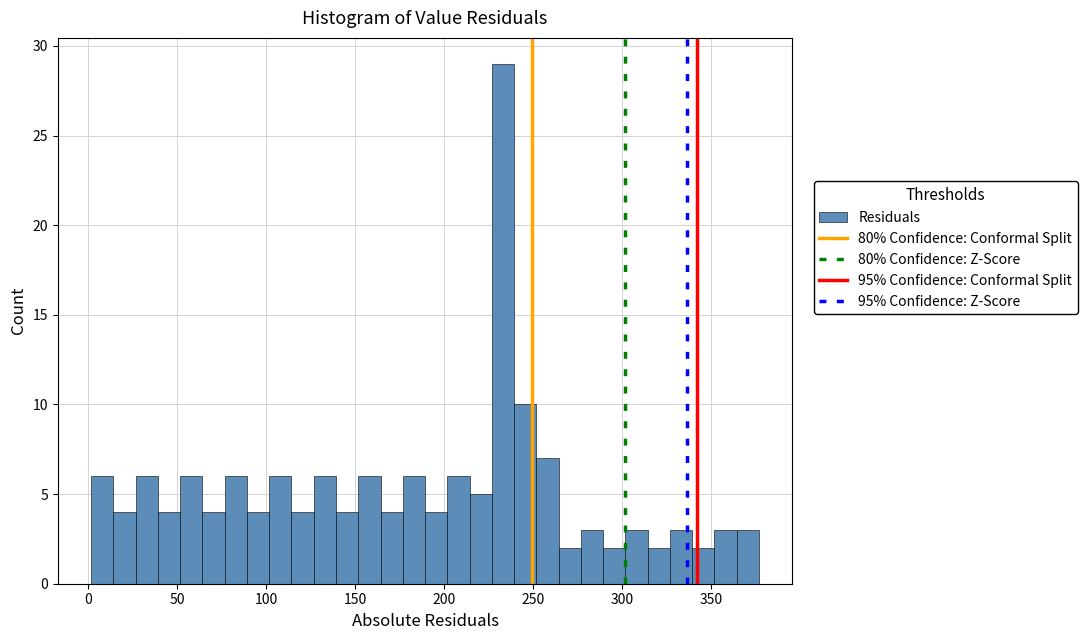

Read against the x-axis, roughly where is the centre of the tallest bar?

235